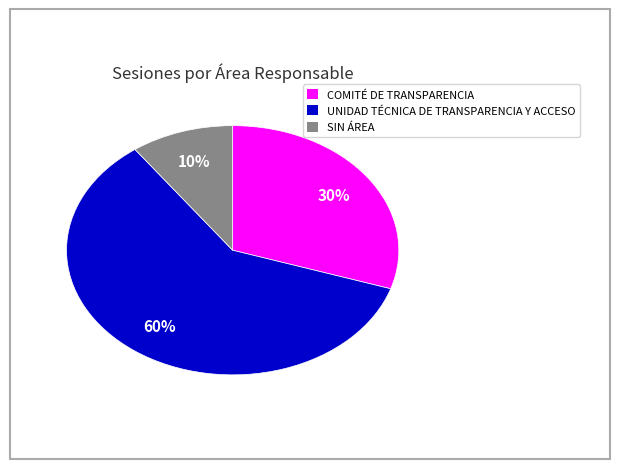

Is it true that COMITÉ DE TRANSPARENCIA is 30% of the pie?

True